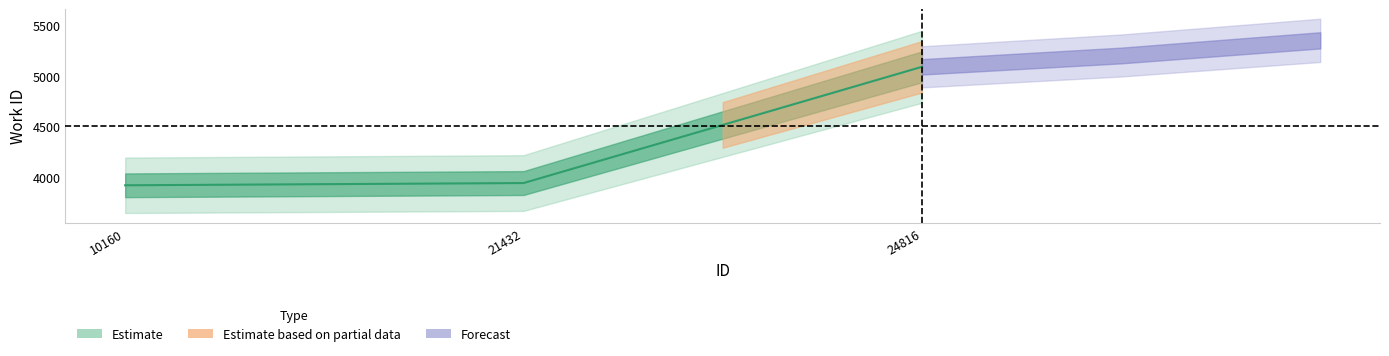

The value at 10160 is 2504. True or false?

False